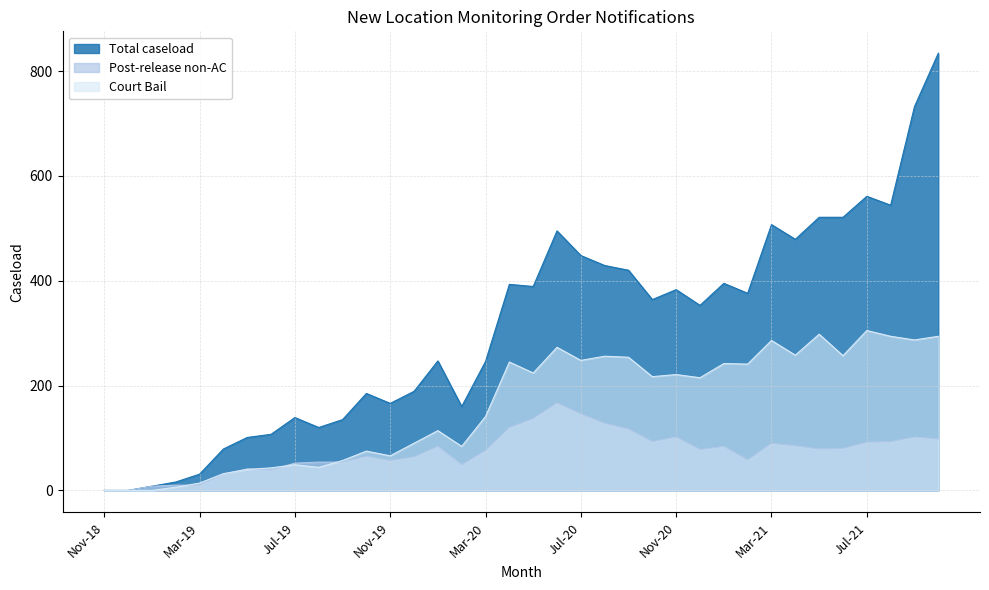

The value of Court Bail at Nov-18 is 136. True or false?

False